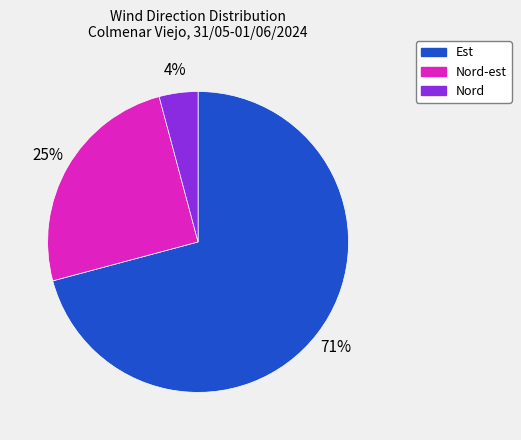

To the nearest percent, what is the difference between the largest and smallest slice percentages?

67%